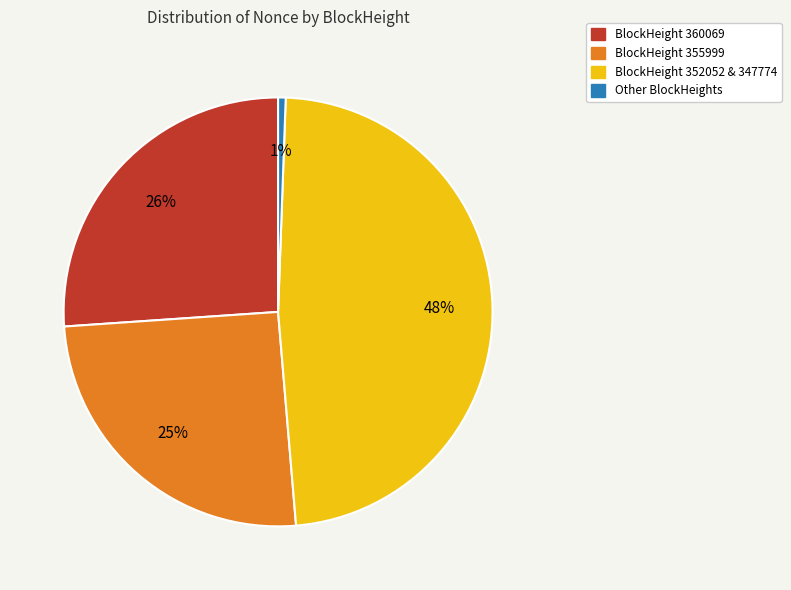

Is there any slice that represents more than half of the pie?

No